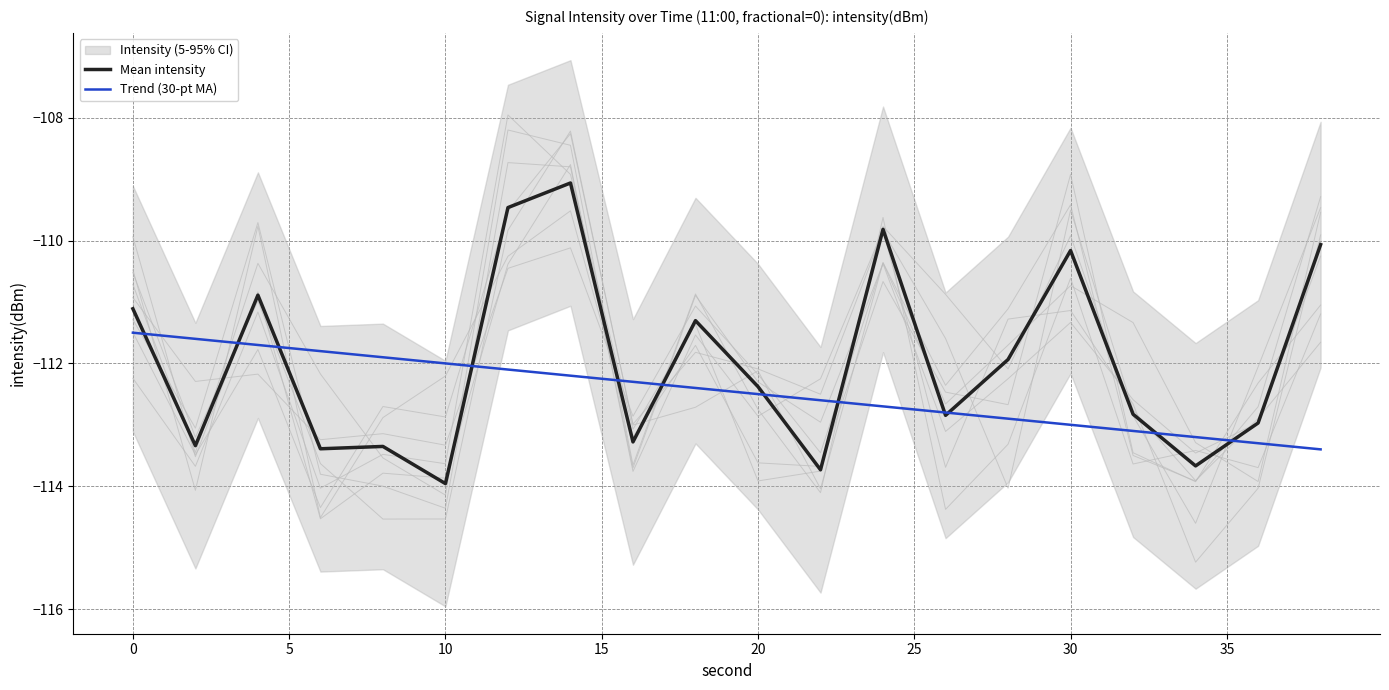

How many lines are shown in the chart?

2